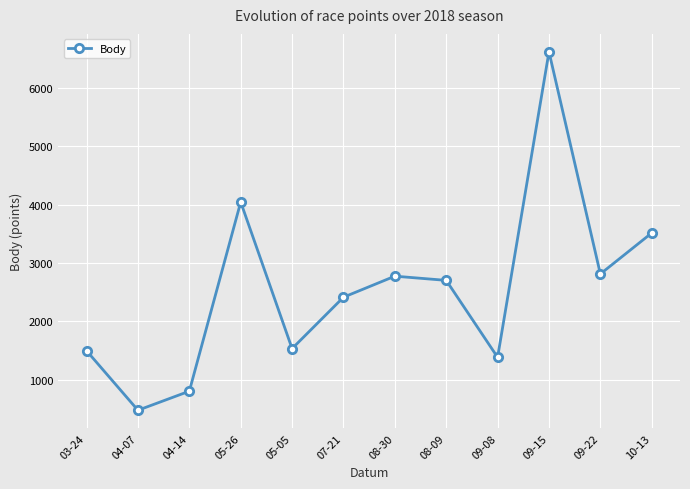

True or false: the data shows 6623 at 09-15.

True